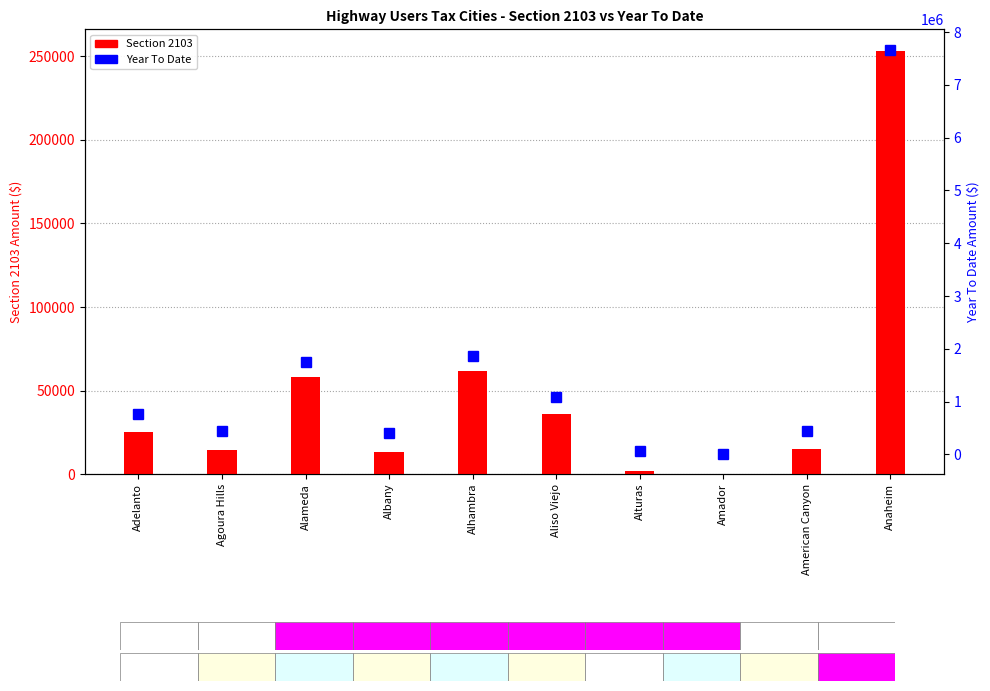

How many data points in Year To Date are less than 773336?

5